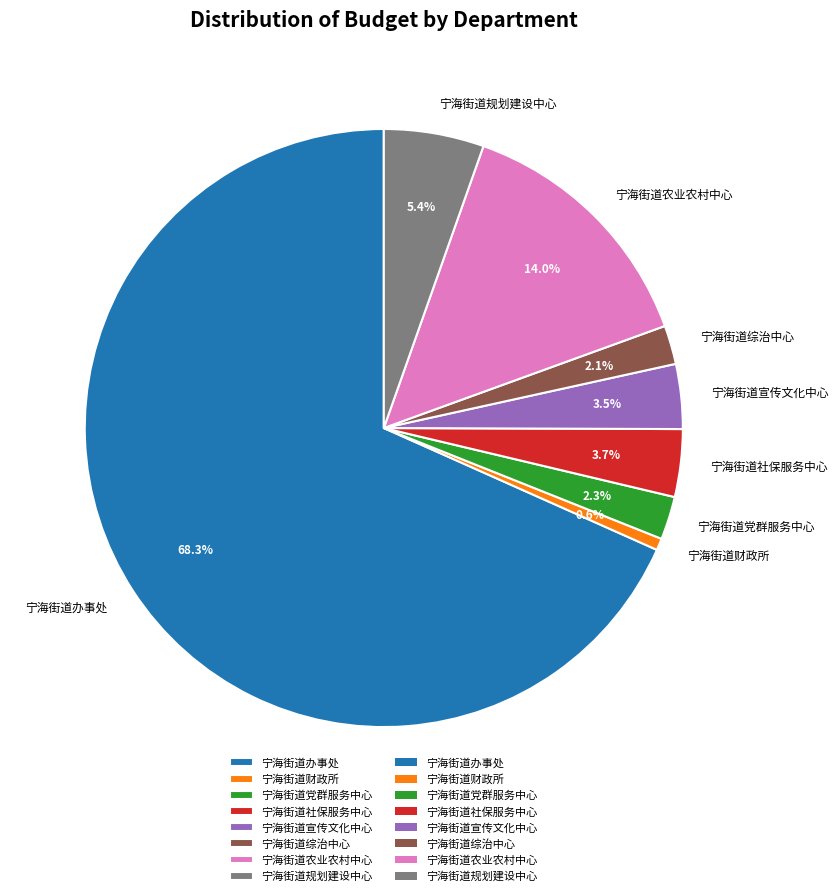

Do 宁海街道综治中心 and 宁海街道规划建设中心 together represent more than half of the pie?

No